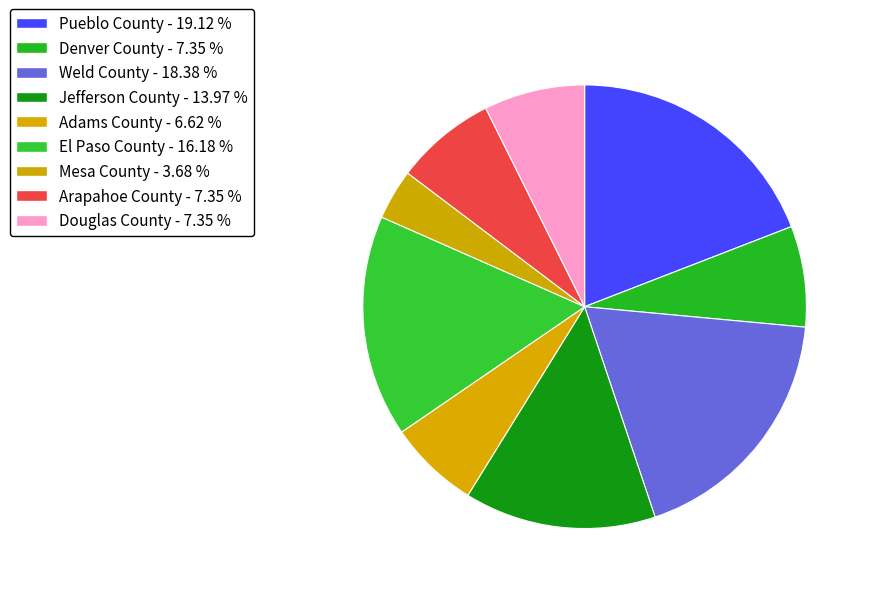

Does Weld County account for over 50% of the chart?

No